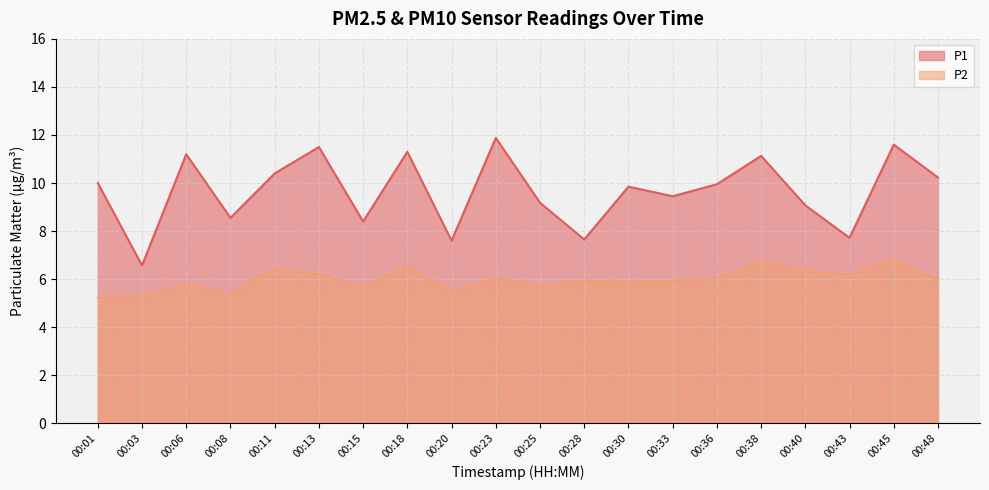

Count the number of categories in the chart.

20